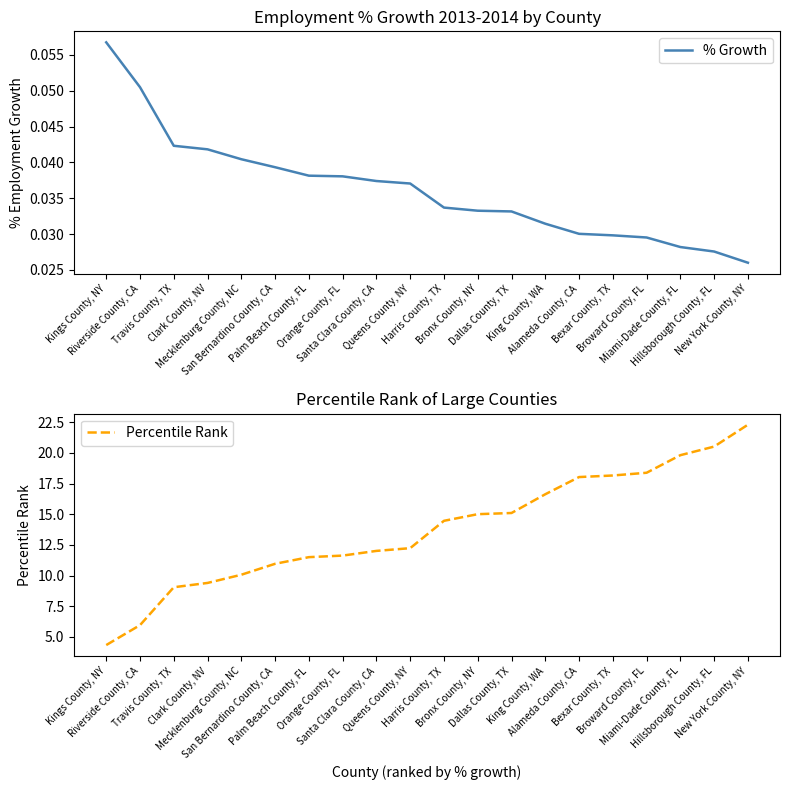

True or false: % Growth has a value of 0.0 at San Bernardino County, CA.

True